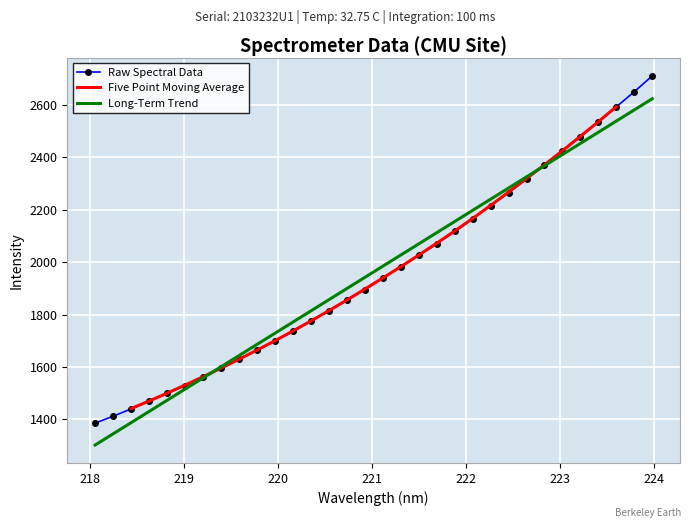

What value does the data have at 223.7895?

2649.8